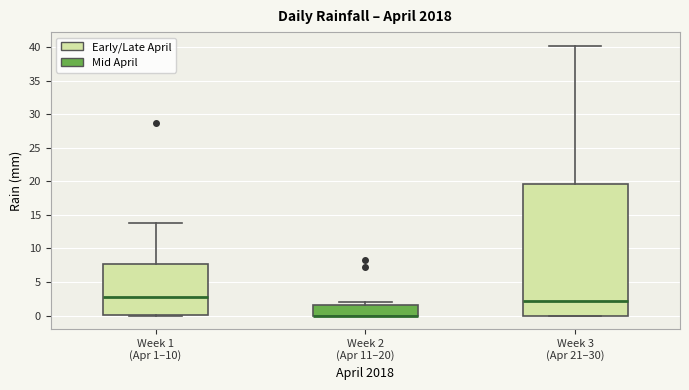

Reading left to right, read every box against the y-axis: the position of its median line, the range the box covers, and the ends of its whiskers. The values are not printed on the chart, so give them approximately, as read against the axis.

Week 1 (Apr 1–10): median 2.5, box 0.0 to 8.0, whiskers 0.0 to 14.0
Week 2 (Apr 11–20): median 0.0 (drawn on the box's lower edge), box 0.0 to 1.5, whiskers 0.0 to 2.0
Week 3 (Apr 21–30): median 2.0, box 0.0 to 19.5, whiskers 0.0 to 40.0